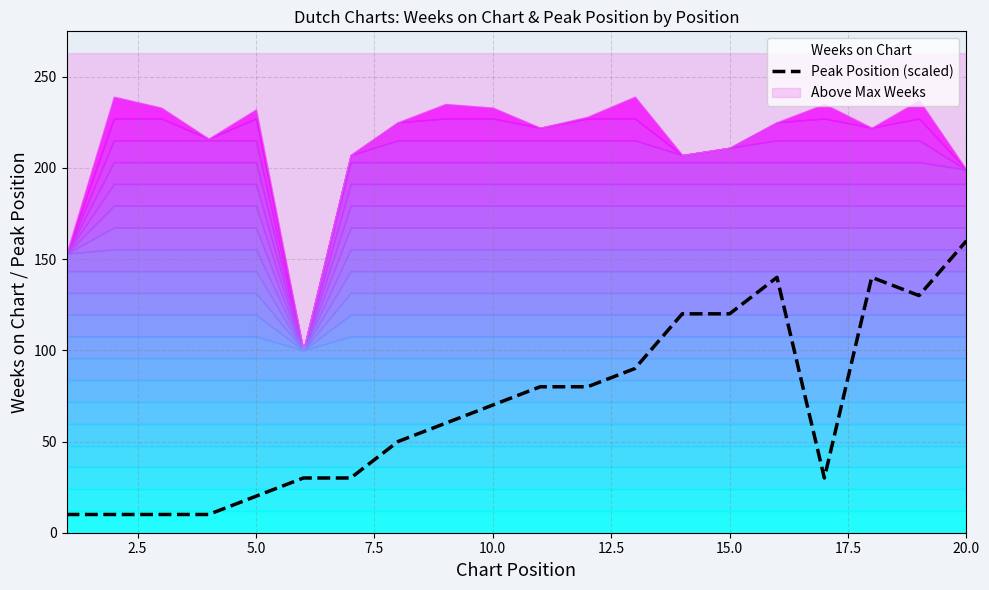

What is the highest value of the Peak Position (scaled) series?

160